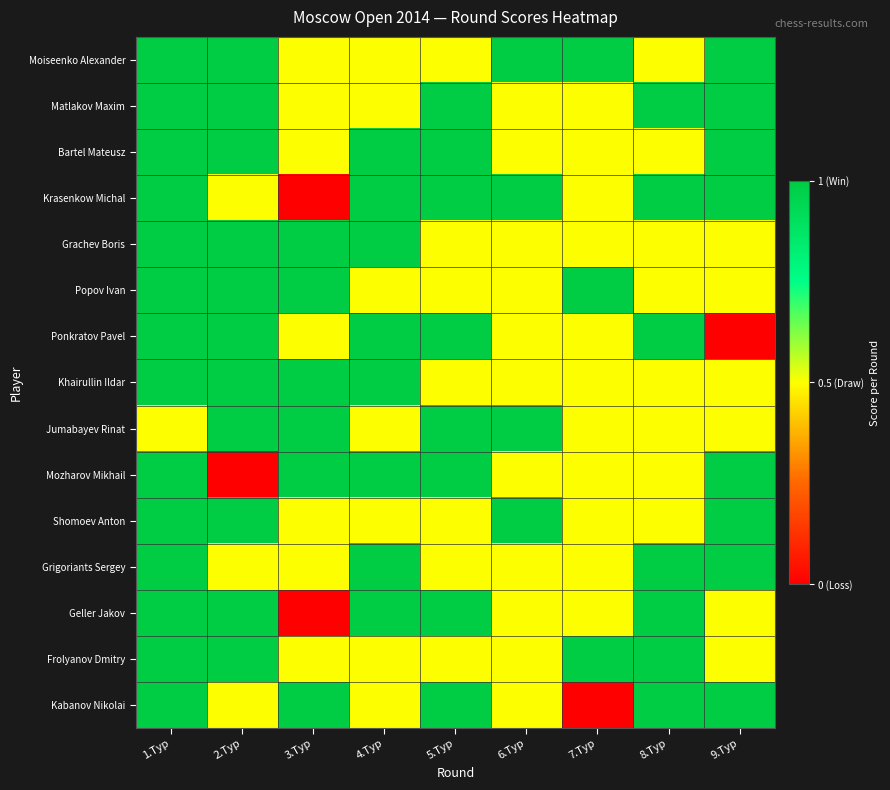

Reading left to right, extract all data points from this chart.

Moiseenko Alexander: 1.Тур=1.0	2.Тур=1.0	3.Тур=0.5	4.Тур=0.5	5.Тур=0.5	6.Тур=1.0	7.Тур=1.0	8.Тур=0.5	9.Тур=1.0
Matlakov Maxim: 1.Тур=1.0	2.Тур=1.0	3.Тур=0.5	4.Тур=0.5	5.Тур=1.0	6.Тур=0.5	7.Тур=0.5	8.Тур=1.0	9.Тур=1.0
Bartel Mateusz: 1.Тур=1.0	2.Тур=1.0	3.Тур=0.5	4.Тур=1.0	5.Тур=1.0	6.Тур=0.5	7.Тур=0.5	8.Тур=0.5	9.Тур=1.0
Krasenkow Michal: 1.Тур=1.0	2.Тур=0.5	3.Тур=0.0	4.Тур=1.0	5.Тур=1.0	6.Тур=1.0	7.Тур=0.5	8.Тур=1.0	9.Тур=1.0
Grachev Boris: 1.Тур=1.0	2.Тур=1.0	3.Тур=1.0	4.Тур=1.0	5.Тур=0.5	6.Тур=0.5	7.Тур=0.5	8.Тур=0.5	9.Тур=0.5
Popov Ivan: 1.Тур=1.0	2.Тур=1.0	3.Тур=1.0	4.Тур=0.5	5.Тур=0.5	6.Тур=0.5	7.Тур=1.0	8.Тур=0.5	9.Тур=0.5
Ponkratov Pavel: 1.Тур=1.0	2.Тур=1.0	3.Тур=0.5	4.Тур=1.0	5.Тур=1.0	6.Тур=0.5	7.Тур=0.5	8.Тур=1.0	9.Тур=0.0
Khairullin Ildar: 1.Тур=1.0	2.Тур=1.0	3.Тур=1.0	4.Тур=1.0	5.Тур=0.5	6.Тур=0.5	7.Тур=0.5	8.Тур=0.5	9.Тур=0.5
Jumabayev Rinat: 1.Тур=0.5	2.Тур=1.0	3.Тур=1.0	4.Тур=0.5	5.Тур=1.0	6.Тур=1.0	7.Тур=0.5	8.Тур=0.5	9.Тур=0.5
Mozharov Mikhail: 1.Тур=1.0	2.Тур=0.0	3.Тур=1.0	4.Тур=1.0	5.Тур=1.0	6.Тур=0.5	7.Тур=0.5	8.Тур=0.5	9.Тур=1.0
Shomoev Anton: 1.Тур=1.0	2.Тур=1.0	3.Тур=0.5	4.Тур=0.5	5.Тур=0.5	6.Тур=1.0	7.Тур=0.5	8.Тур=0.5	9.Тур=1.0
Grigoriants Sergey: 1.Тур=1.0	2.Тур=0.5	3.Тур=0.5	4.Тур=1.0	5.Тур=0.5	6.Тур=0.5	7.Тур=0.5	8.Тур=1.0	9.Тур=1.0
Geller Jakov: 1.Тур=1.0	2.Тур=1.0	3.Тур=0.0	4.Тур=1.0	5.Тур=1.0	6.Тур=0.5	7.Тур=0.5	8.Тур=1.0	9.Тур=0.5
Frolyanov Dmitry: 1.Тур=1.0	2.Тур=1.0	3.Тур=0.5	4.Тур=0.5	5.Тур=0.5	6.Тур=0.5	7.Тур=1.0	8.Тур=1.0	9.Тур=0.5
Kabanov Nikolai: 1.Тур=1.0	2.Тур=0.5	3.Тур=1.0	4.Тур=0.5	5.Тур=1.0	6.Тур=0.5	7.Тур=0.0	8.Тур=1.0	9.Тур=1.0